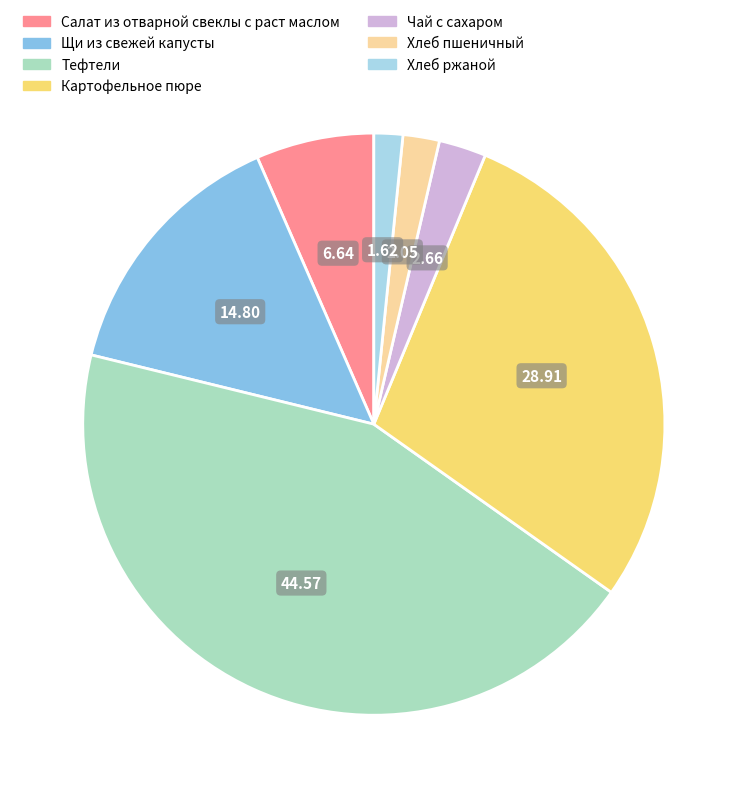

Is Щи из свежей капусты the majority of the pie?

No